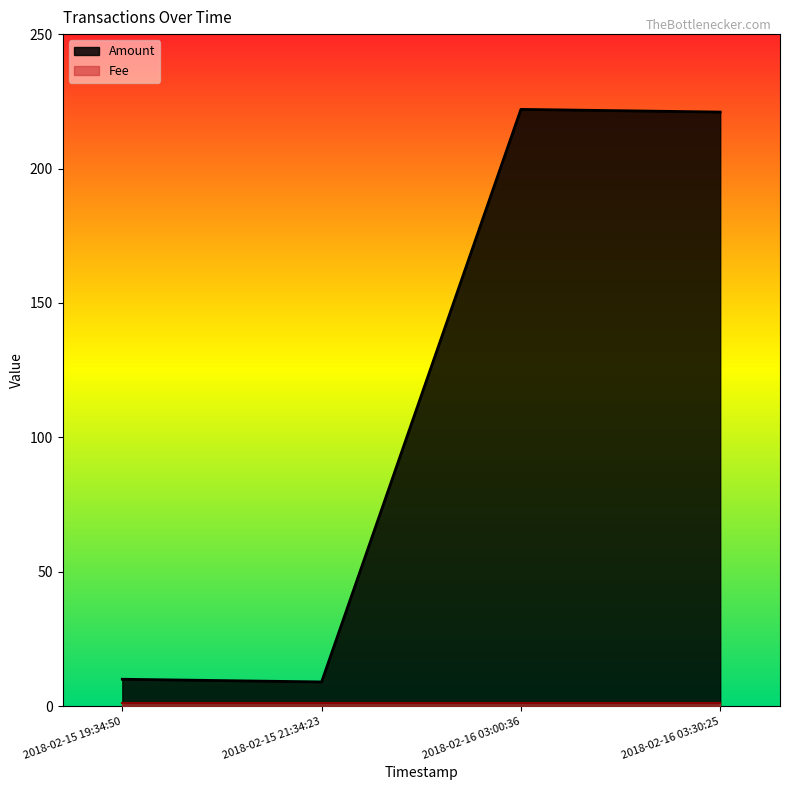

What is the change in value from 2018-02-15 21:34:23 to 2018-02-16 03:30:25?

+212